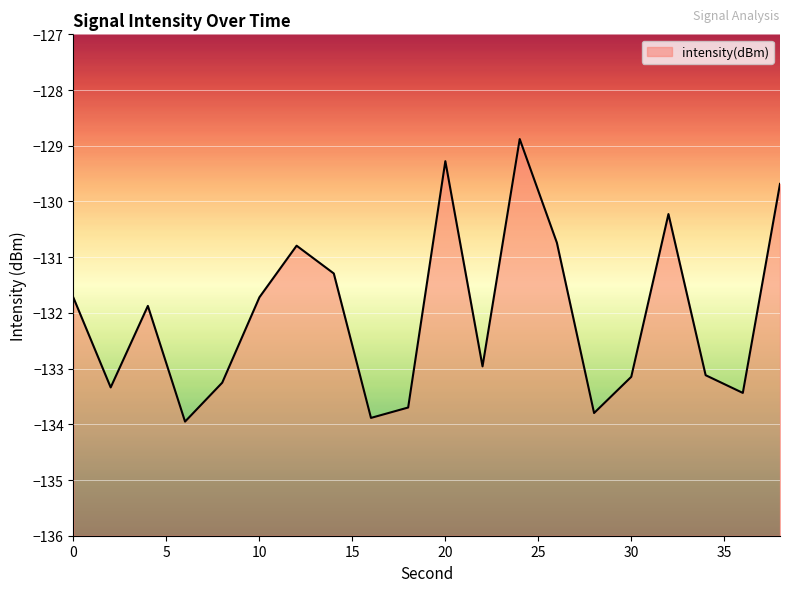

Count the number of values greater than -131.

6